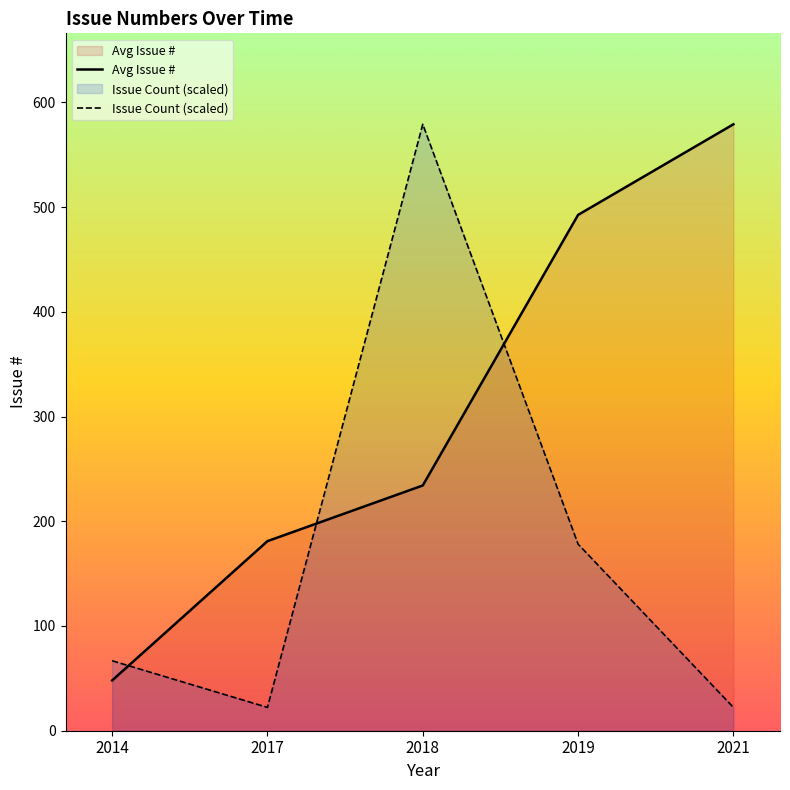

How many values in the Avg Issue # series exceed 234?

3